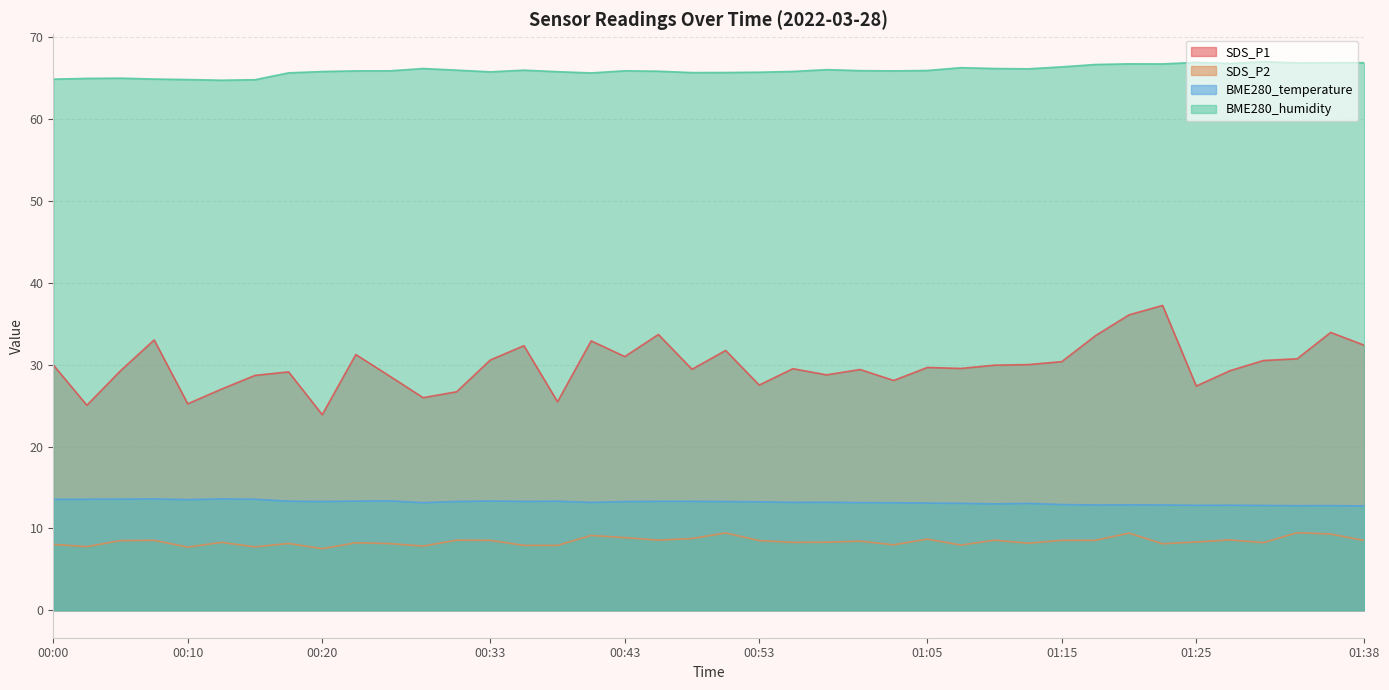

Reading right to left, extract all data points from this chart.

SDS_P1: 01:38=32.4	01:35=34.0	01:33=30.7	01:30=30.5	01:28=29.3	01:25=27.4	01:23=37.2	01:20=36.1	01:18=33.5	01:15=30.4	01:13=30.0	01:10=29.9	01:08=29.6	01:05=29.7	01:03=28.1	01:00=29.4	00:58=28.8	00:55=29.5	00:53=27.5	00:50=31.8	00:48=29.4	00:45=33.7	00:43=31.0	00:40=32.9	00:38=25.5	00:35=32.3	00:33=30.6	00:30=26.7	00:28=26.0	00:25=28.6	00:23=31.2	00:20=23.9	00:18=29.1	00:15=28.7	00:13=27.0	00:10=25.2	00:08=33.0	00:05=29.3	00:02=25.1	00:00=30.0
SDS_P2: 01:38=8.5	01:35=9.3	01:33=9.5	01:30=8.3	01:28=8.6	01:25=8.3	01:23=8.1	01:20=9.4	01:18=8.6	01:15=8.6	01:13=8.2	01:10=8.6	01:08=8.0	01:05=8.7	01:03=8.0	01:00=8.4	00:58=8.3	00:55=8.3	00:53=8.5	00:50=9.4	00:48=8.8	00:45=8.6	00:43=8.9	00:40=9.2	00:38=7.9	00:35=7.9	00:33=8.6	00:30=8.6	00:28=7.8	00:25=8.2	00:23=8.2	00:20=7.5	00:18=8.2	00:15=7.8	00:13=8.3	00:10=7.7	00:08=8.6	00:05=8.5	00:02=7.8	00:00=8.1
BME280_temperature: 01:38=12.8	01:35=12.8	01:33=12.8	01:30=12.8	01:28=12.8	01:25=12.8	01:23=12.9	01:20=12.9	01:18=12.9	01:15=12.9	01:13=13.1	01:10=13.0	01:08=13.1	01:05=13.1	01:03=13.2	01:00=13.2	00:58=13.2	00:55=13.2	00:53=13.3	00:50=13.3	00:48=13.3	00:45=13.3	00:43=13.3	00:40=13.2	00:38=13.3	00:35=13.3	00:33=13.3	00:30=13.3	00:28=13.2	00:25=13.4	00:23=13.3	00:20=13.3	00:18=13.3	00:15=13.6	00:13=13.6	00:10=13.5	00:08=13.6	00:05=13.6	00:02=13.6	00:00=13.6
BME280_humidity: 01:38=66.9	01:35=66.9	01:33=66.9	01:30=67.0	01:28=66.8	01:25=67.0	01:23=66.8	01:20=66.8	01:18=66.7	01:15=66.4	01:13=66.2	01:10=66.2	01:08=66.3	01:05=66.0	01:03=65.9	01:00=65.9	00:58=66.1	00:55=65.8	00:53=65.8	00:50=65.7	00:48=65.7	00:45=65.9	00:43=65.9	00:40=65.7	00:38=65.8	00:35=66.0	00:33=65.8	00:30=66.0	00:28=66.2	00:25=65.9	00:23=65.9	00:20=65.8	00:18=65.7	00:15=64.8	00:13=64.8	00:10=64.8	00:08=64.9	00:05=65.0	00:02=65.0	00:00=64.9